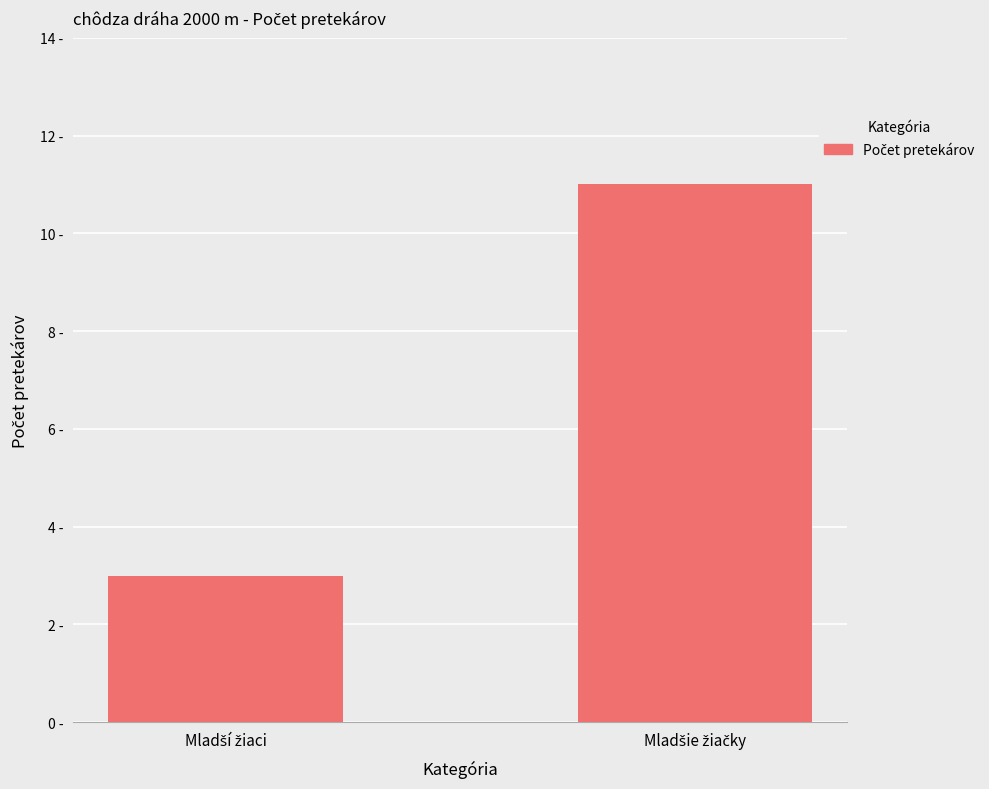

True or false: the data shows 3 at Mladší žiaci.

True